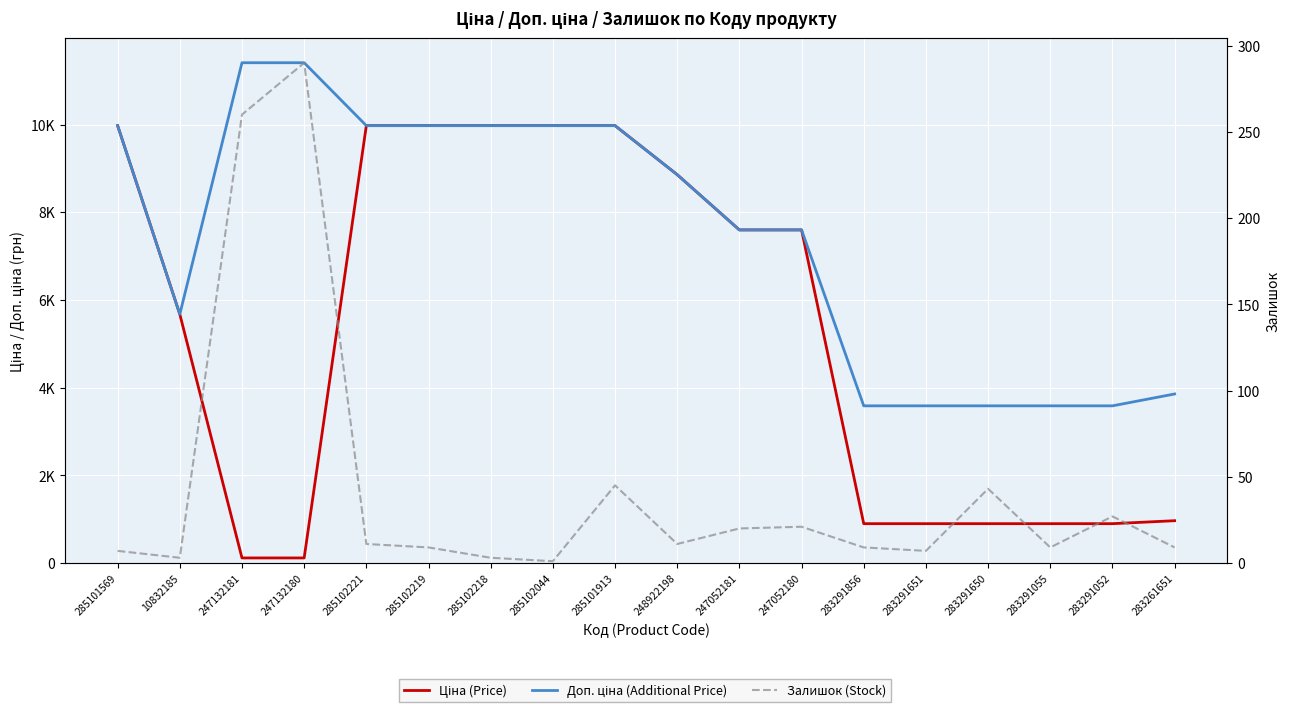

Reading left to right, what are all the values shown in this chart?

Ціна (Price): 285101569=9975.0	10832185=5673.8	247132181=114.1	247132180=114.1	285102221=9975.0	285102219=9975.0	285102218=9975.0	285102044=9975.0	285101913=9975.0	248922198=8856.7	247052181=7596.5	247052180=7596.5	283291856=895.9	283291651=895.9	283291650=895.9	283291055=895.9	283291052=895.9	283261651=963.5
Доп. ціна (Additional Price): 285101569=9975.0	10832185=5673.8	247132181=11410.0	247132180=11410.0	285102221=9975.0	285102219=9975.0	285102218=9975.0	285102044=9975.0	285101913=9975.0	248922198=8856.7	247052181=7596.5	247052180=7596.5	283291856=3583.6	283291651=3583.6	283291650=3583.6	283291055=3583.6	283291052=3583.6	283261651=3854.0
Залишок (Stock): 285101569=7.0	10832185=3.0	247132181=260.0	247132180=290.0	285102221=11.0	285102219=9.0	285102218=3.0	285102044=1.0	285101913=45.0	248922198=11.0	247052181=20.0	247052180=21.0	283291856=9.0	283291651=7.0	283291650=43.0	283291055=9.0	283291052=27.0	283261651=9.0